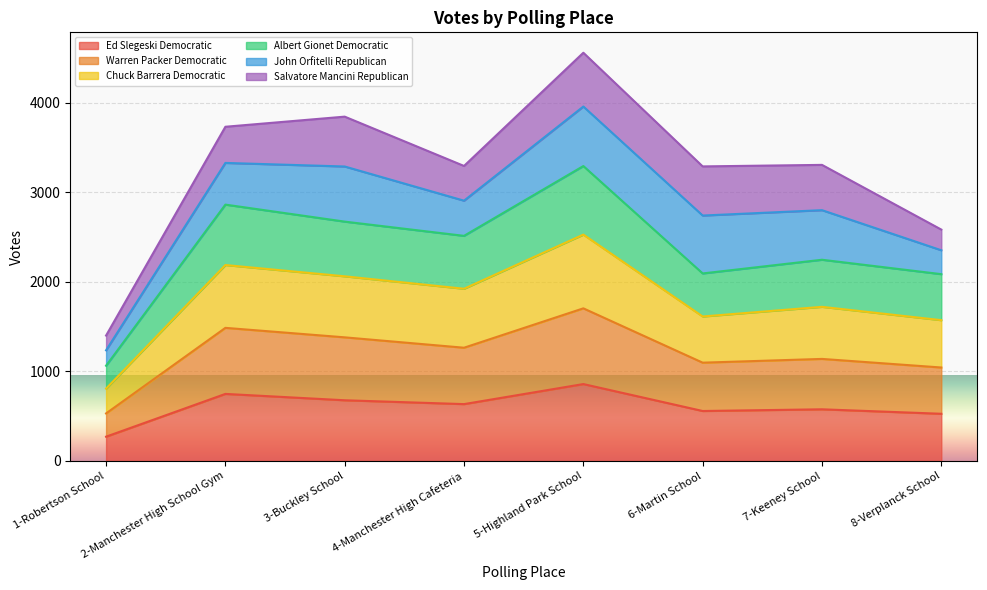

Rank the categories by Ed Slegeski Democratic value from highest to lowest.

5-Highland Park School, 2-Manchester High School Gym, 3-Buckley School, 4-Manchester High Cafeteria, 7-Keeney School, 6-Martin School, 8-Verplanck School, 1-Robertson School